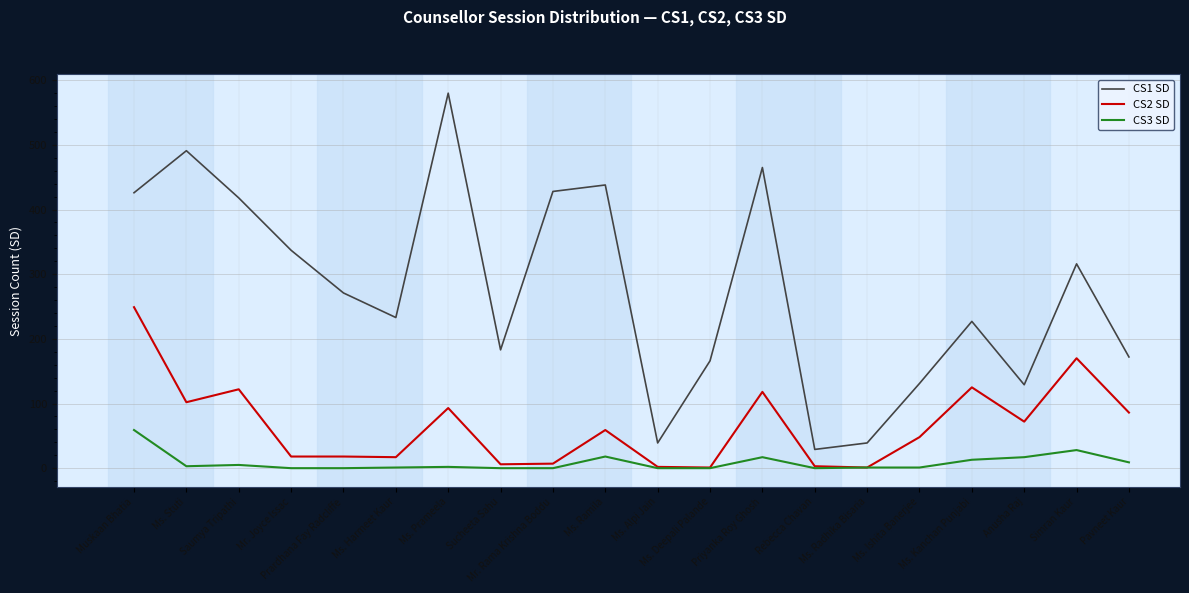

Which series has the largest total across all categories?

CS1 SD